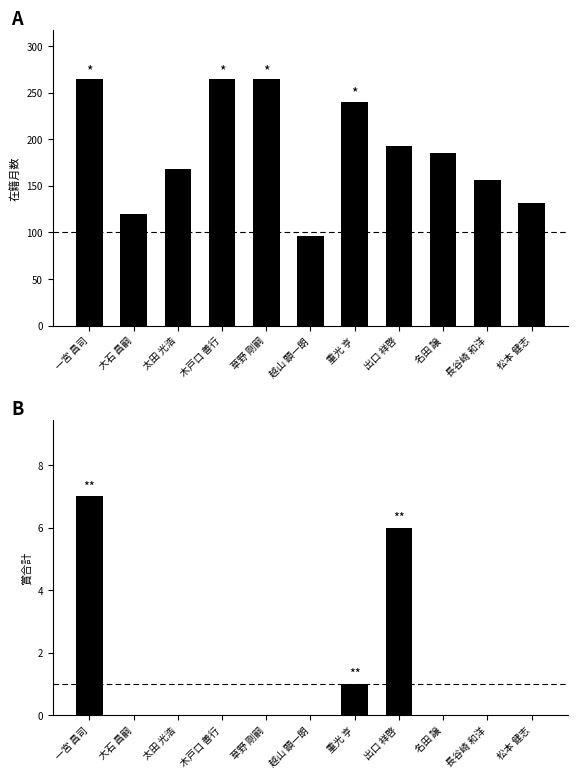

How many data points in 在籍月数 are less than 185?

5